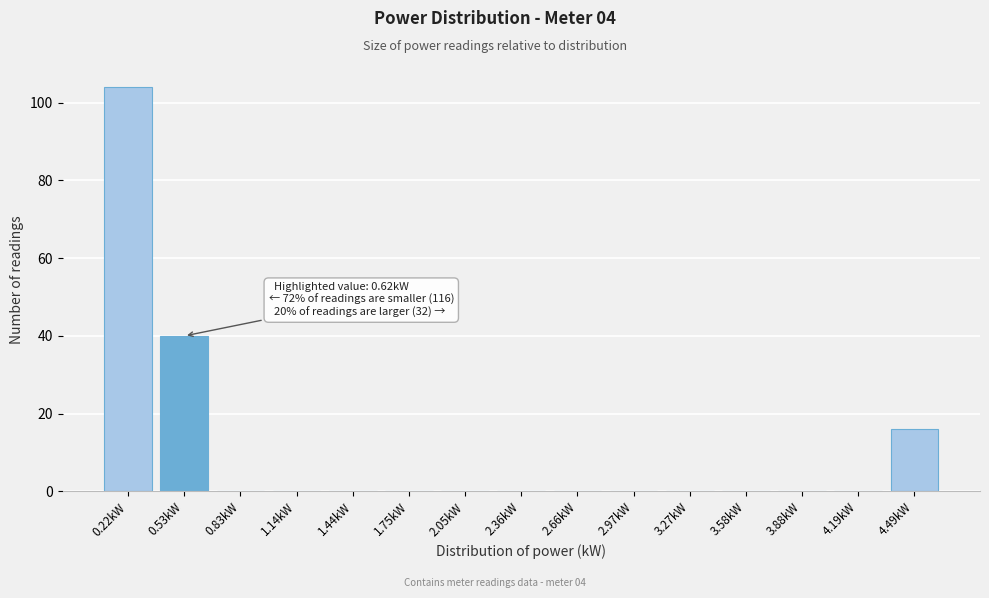

Reading right to left, what are all the values shown in this chart?

4.49kW=16	4.19kW=0	3.88kW=0	3.58kW=0	3.27kW=0	2.97kW=0	2.66kW=0	2.36kW=0	2.05kW=0	1.75kW=0	1.44kW=0	1.14kW=0	0.83kW=0	0.53kW=40	0.22kW=104